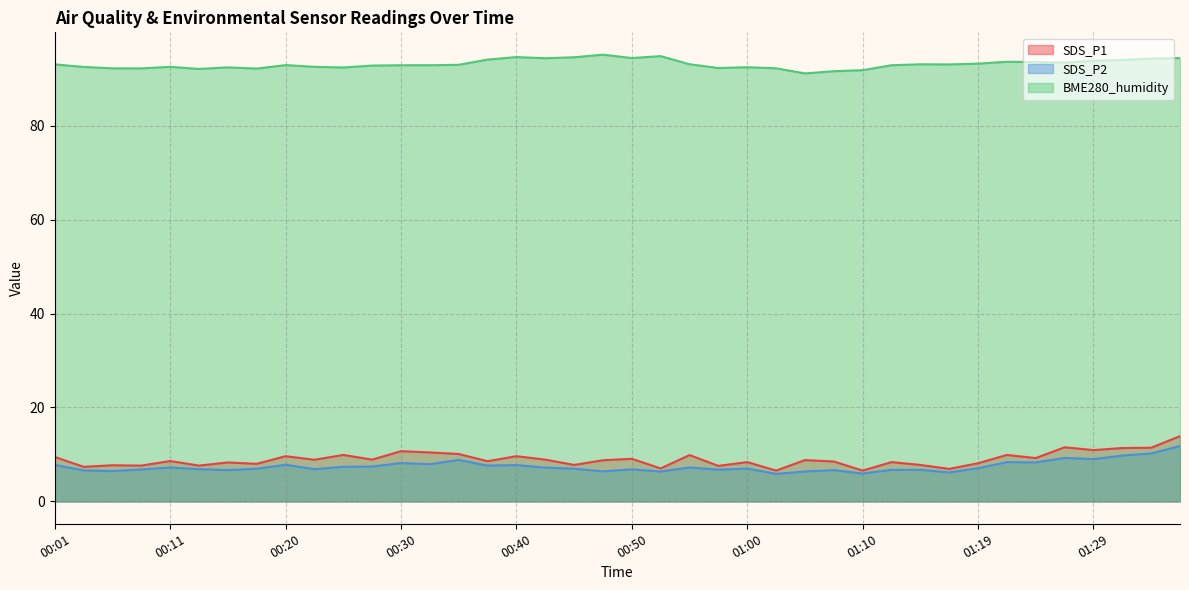

What is the total value across all series at 00:50?

110.3